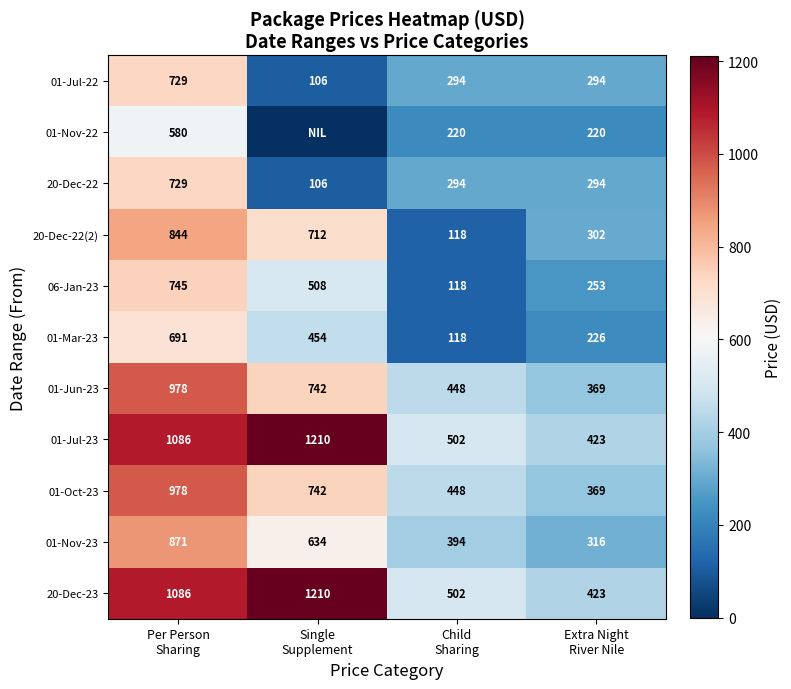

What is the difference between the maximum and minimum values in the 20-Dec-23 series?

787